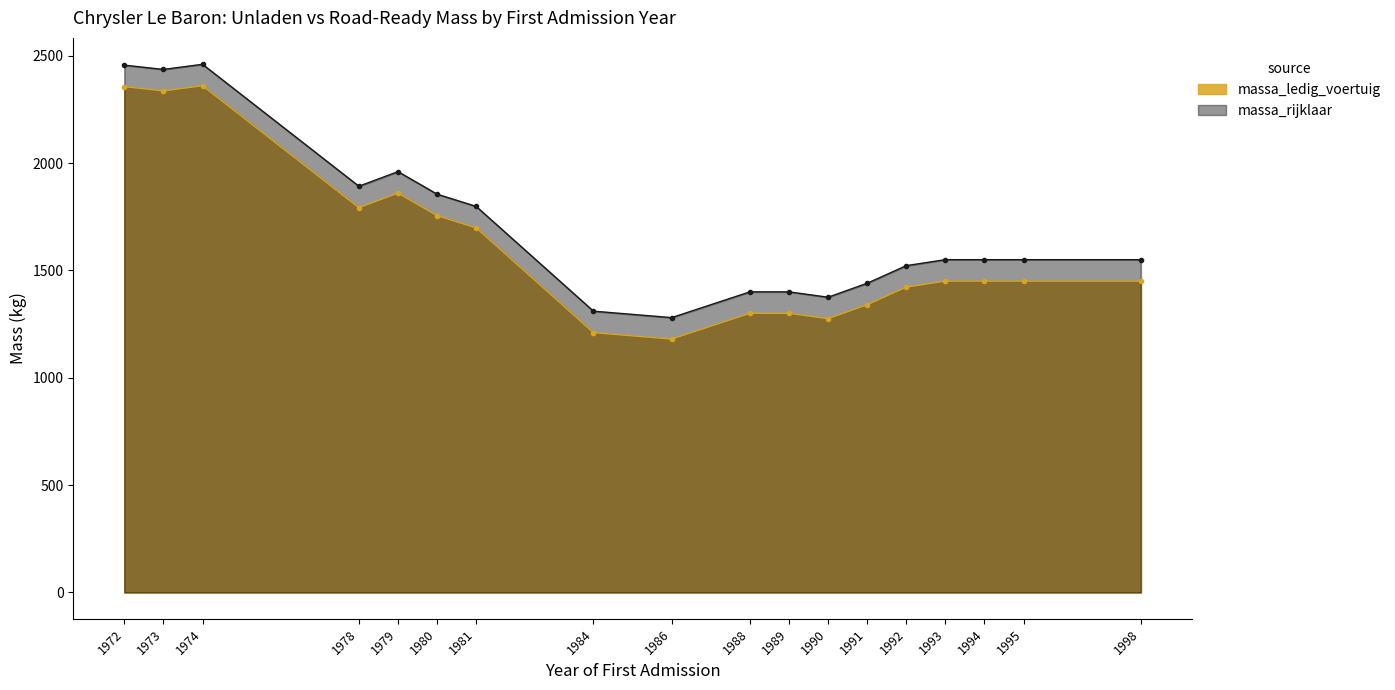

The value of massa_ledig_voertuig at 1974 is 4095. True or false?

False